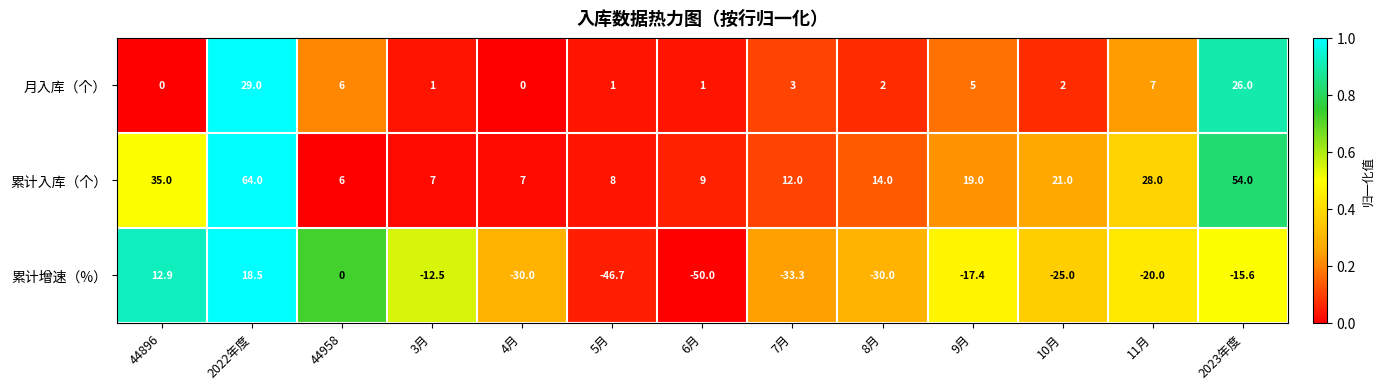

Rank the series by their maximum value, from highest to lowest.

累计入库（个）, 月入库（个）, 累计增速（%）